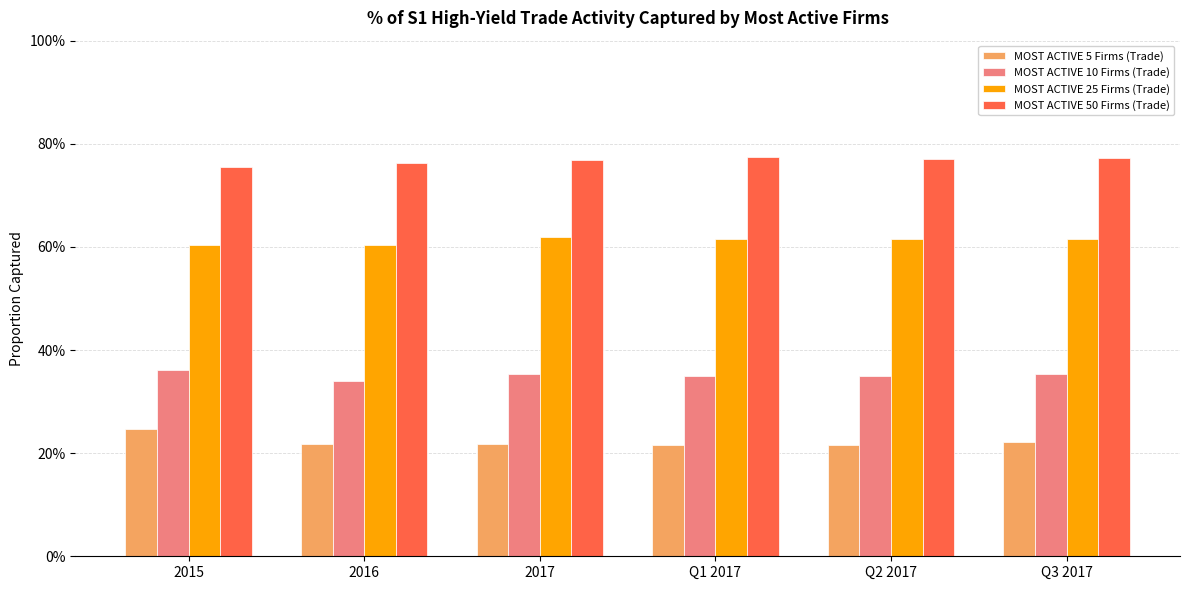

What are all the series names shown in the legend?

MOST ACTIVE 5 Firms (Trade), MOST ACTIVE 10 Firms (Trade), MOST ACTIVE 25 Firms (Trade), MOST ACTIVE 50 Firms (Trade)